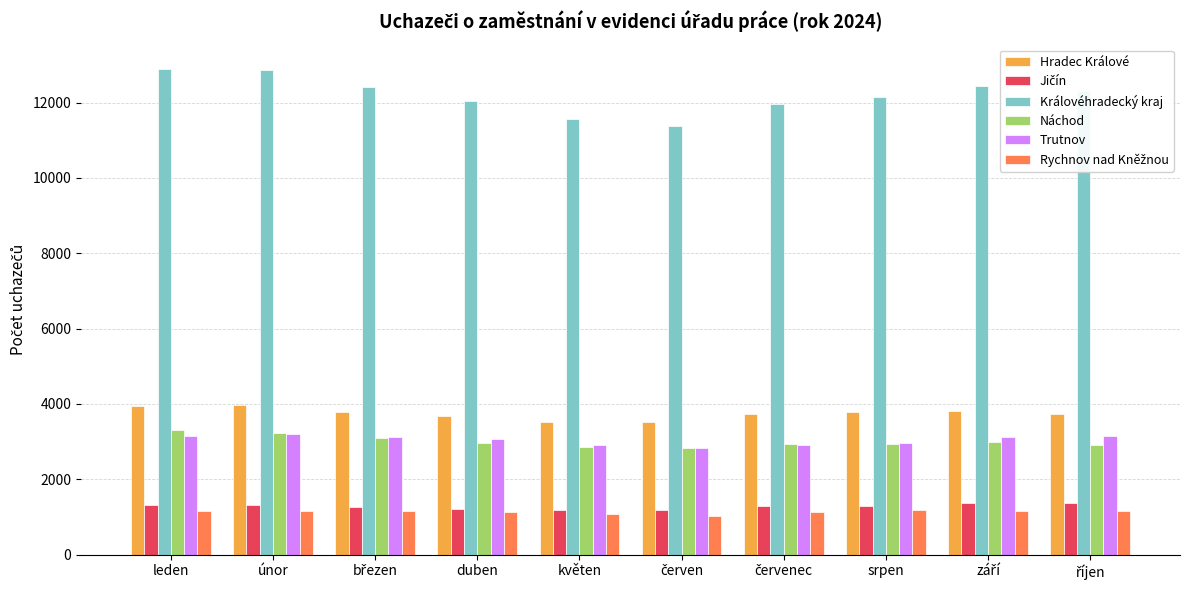

Count the number of categories in the chart.

10